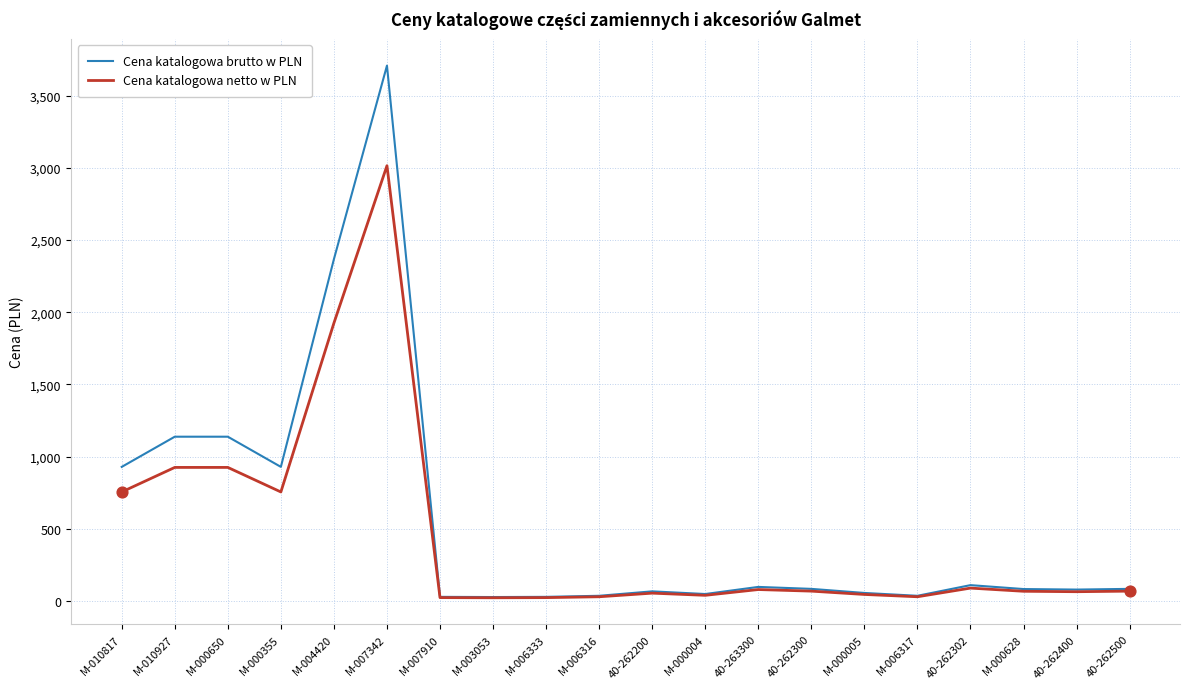

Which series has the largest range (max minus min)?

Cena katalogowa brutto w PLN